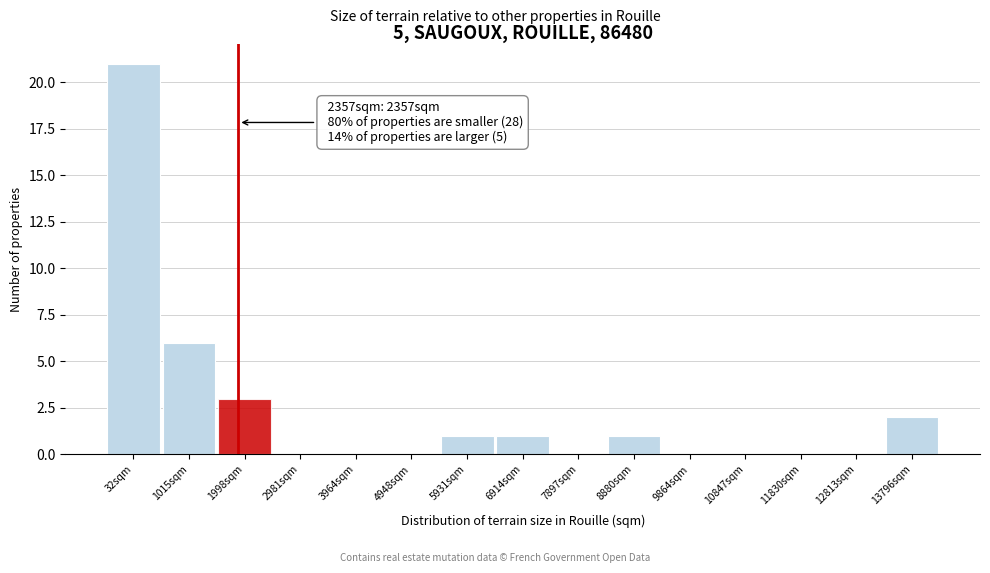

Reading left to right, what are all the values shown in this chart?

32sqm=21	1015sqm=6	1998sqm=3	2981sqm=0	3964sqm=0	4948sqm=0	5931sqm=1	6914sqm=1	7897sqm=0	8880sqm=1	9864sqm=0	10847sqm=0	11830sqm=0	12813sqm=0	13796sqm=2